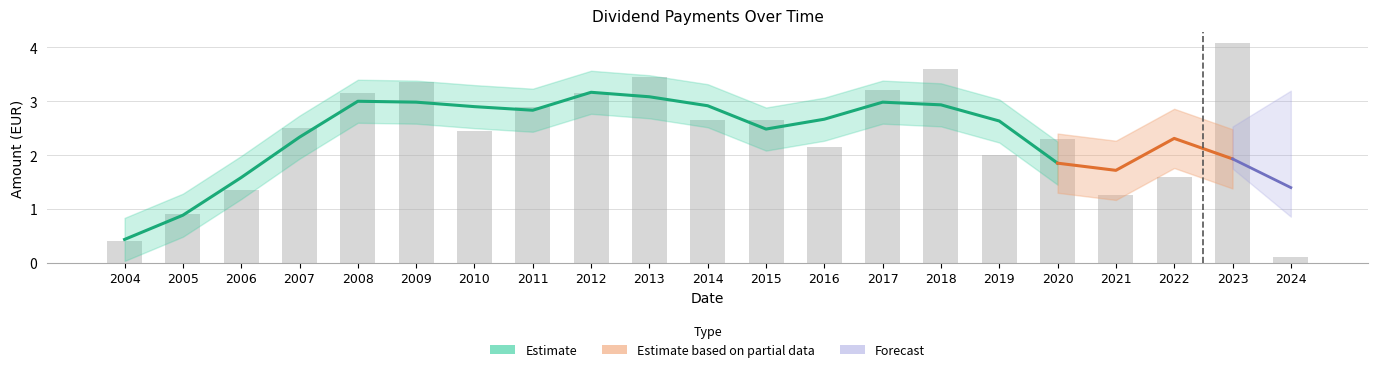

What is the change in value from 2018 to 2019?

-1.6